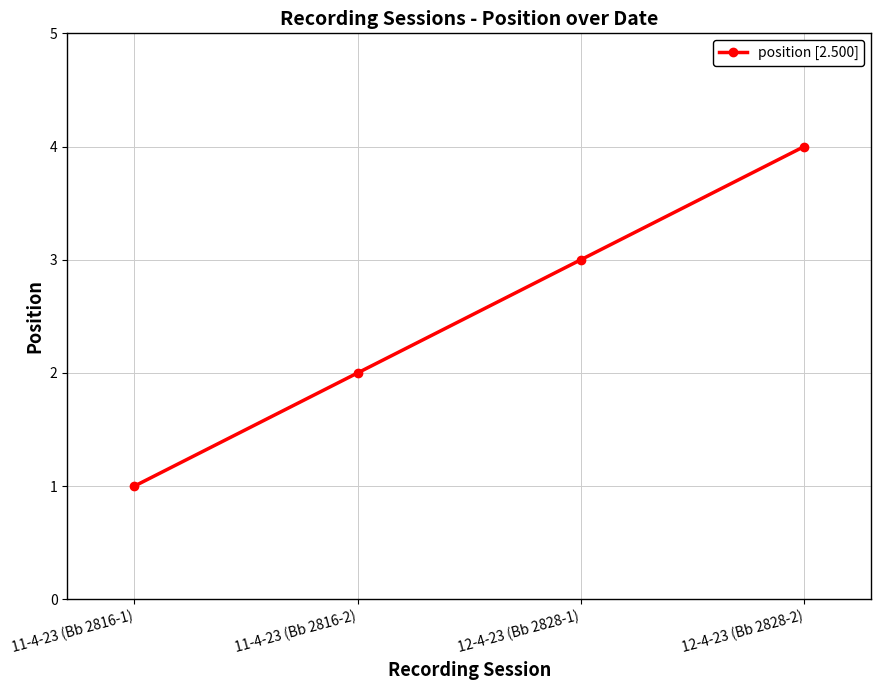

Rank the categories by value from lowest to highest.

11-4-23 (Bb 2816-1), 11-4-23 (Bb 2816-2), 12-4-23 (Bb 2828-1), 12-4-23 (Bb 2828-2)